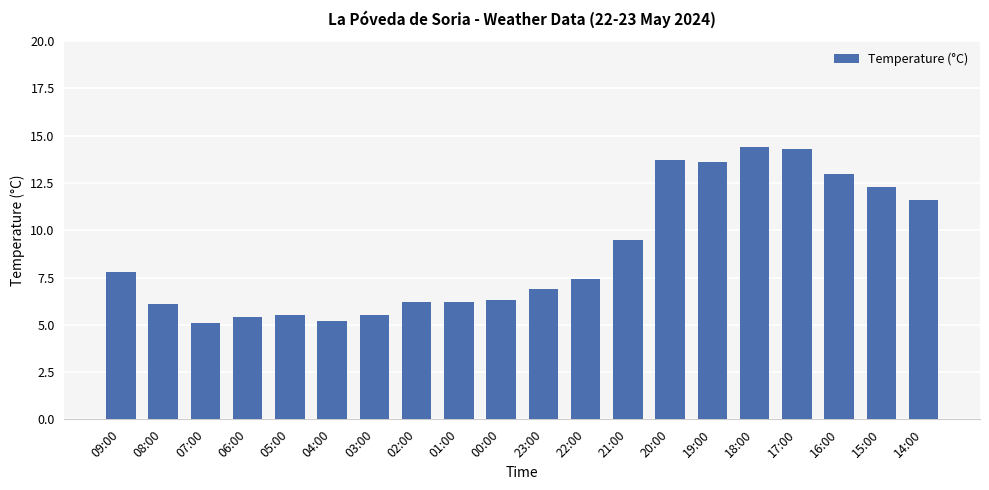

What is the change in value from 03:00 to 16:00?

+7.5